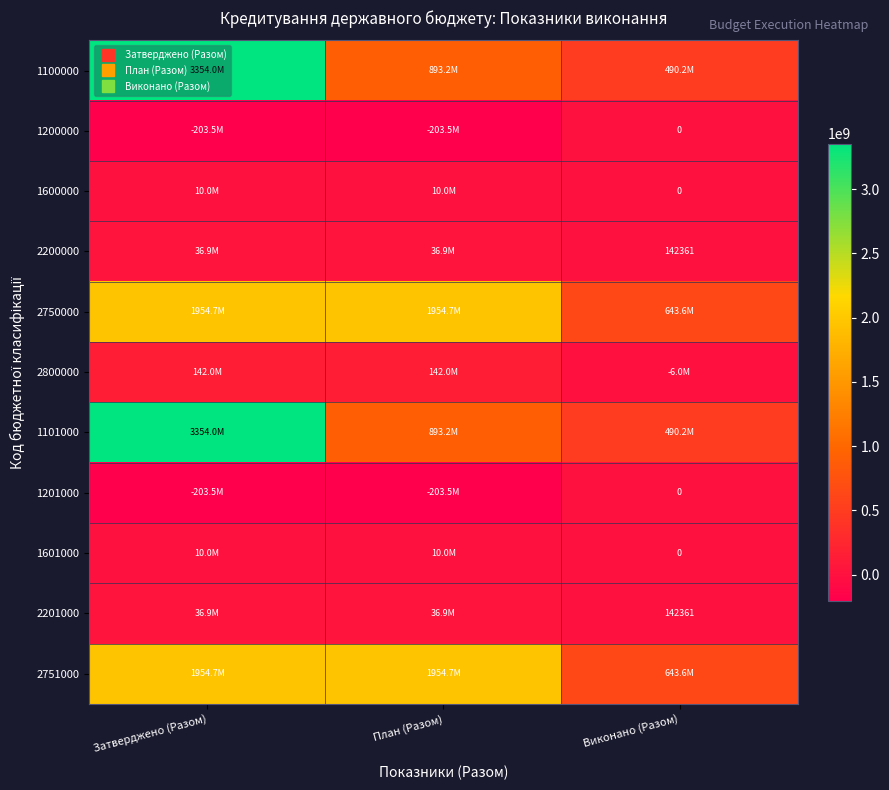

Which series changed the most between Затверджено (Разом) and План (Разом)?

1100000